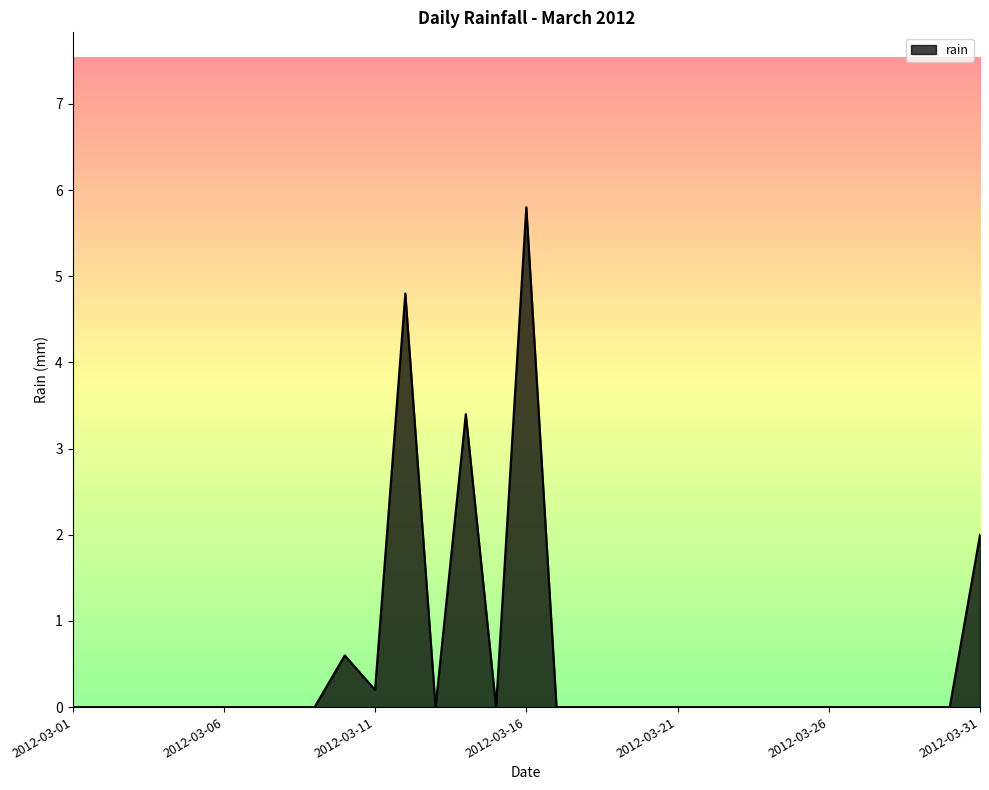

What is the maximum value shown in the chart?

5.8